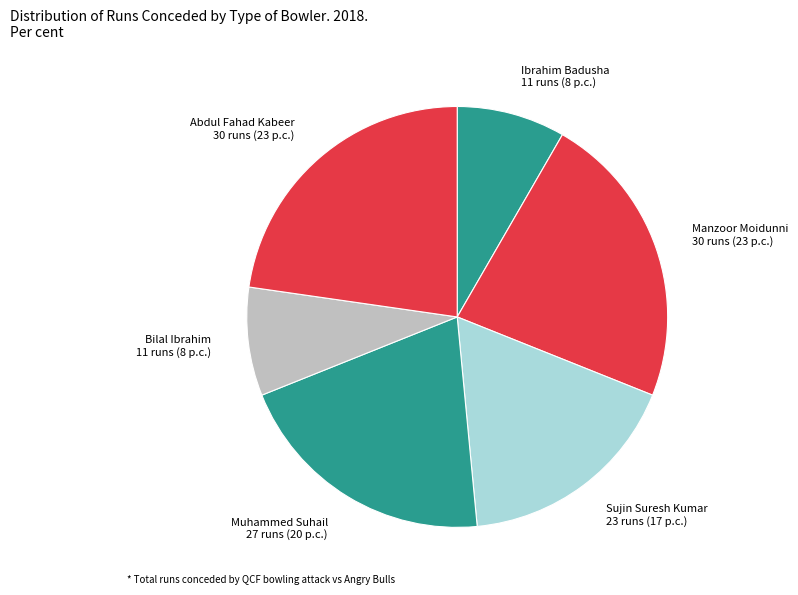

Does Manzoor Moidunni represent more than half of the total?

No